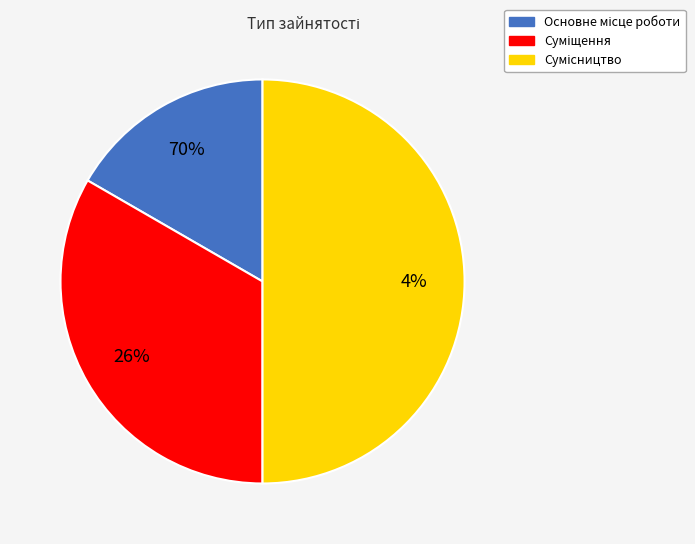

Is it true that Сумісництво is 50% of the pie?

True